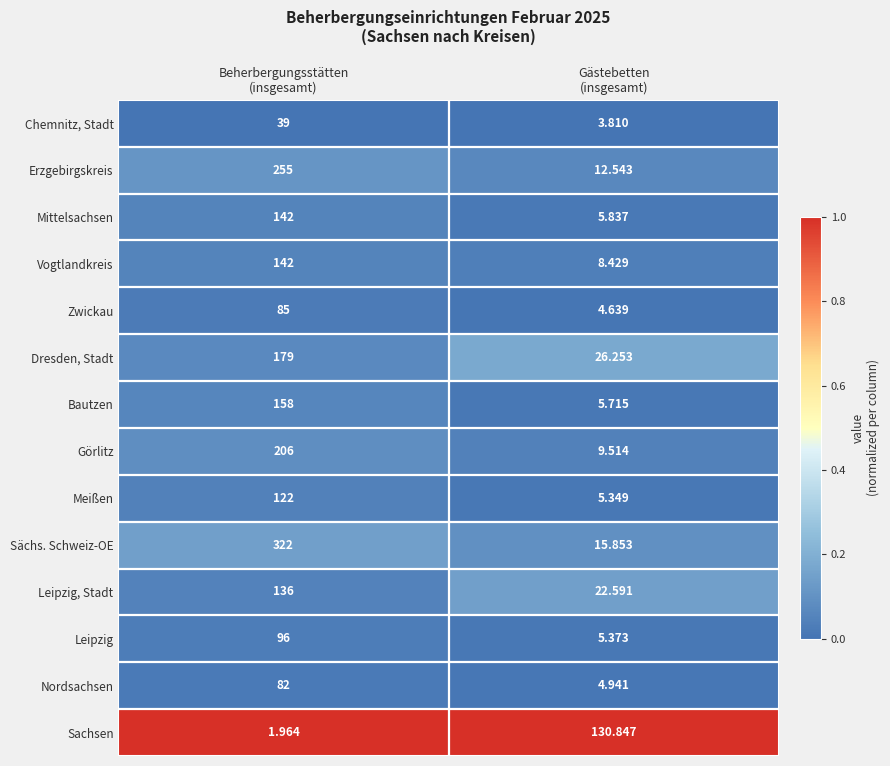

Which series has the largest total across all categories?

Sächs. Schweiz-OE